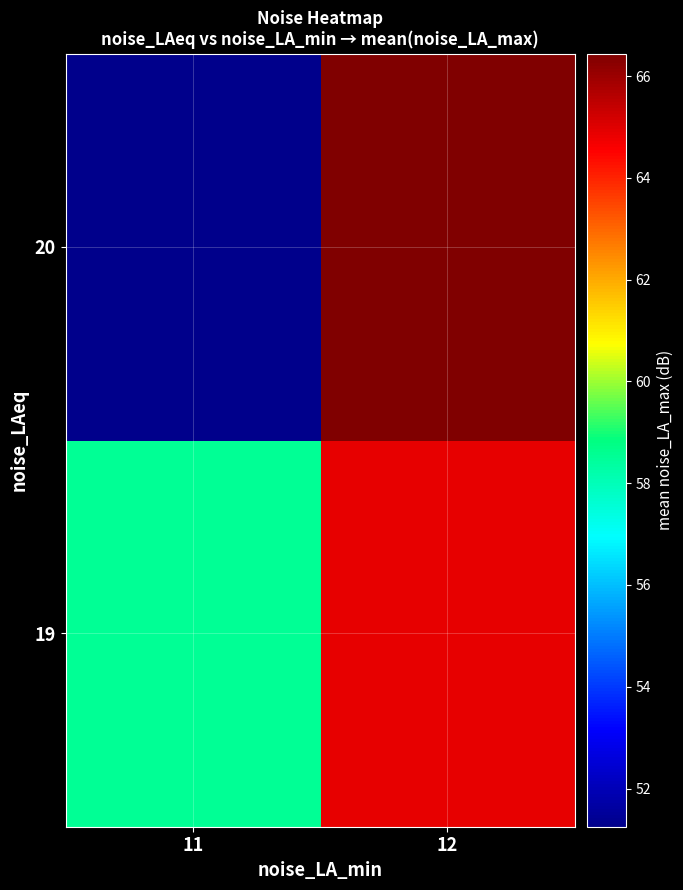

Reading left to right, list all the values displayed in this chart.

19: 11=58.5	12=64.9
20: 11=51.2	12=66.4